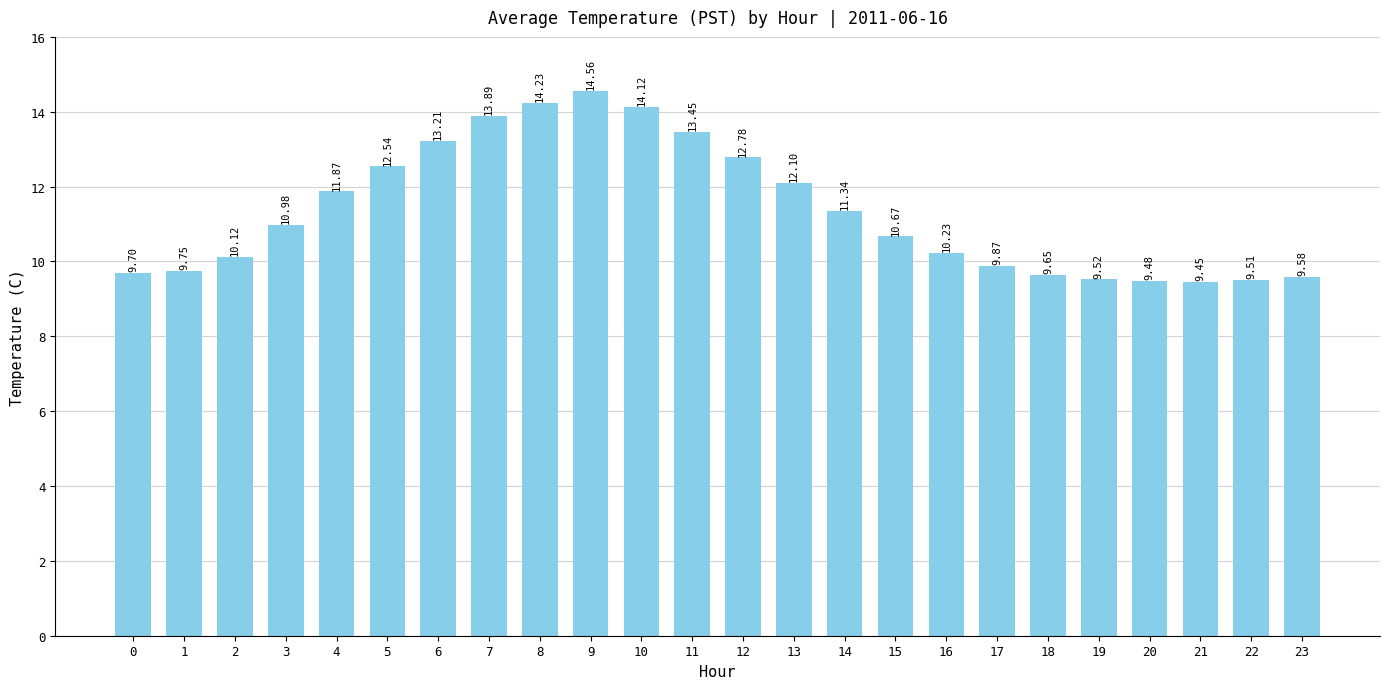

What is the sum of all values?

272.6